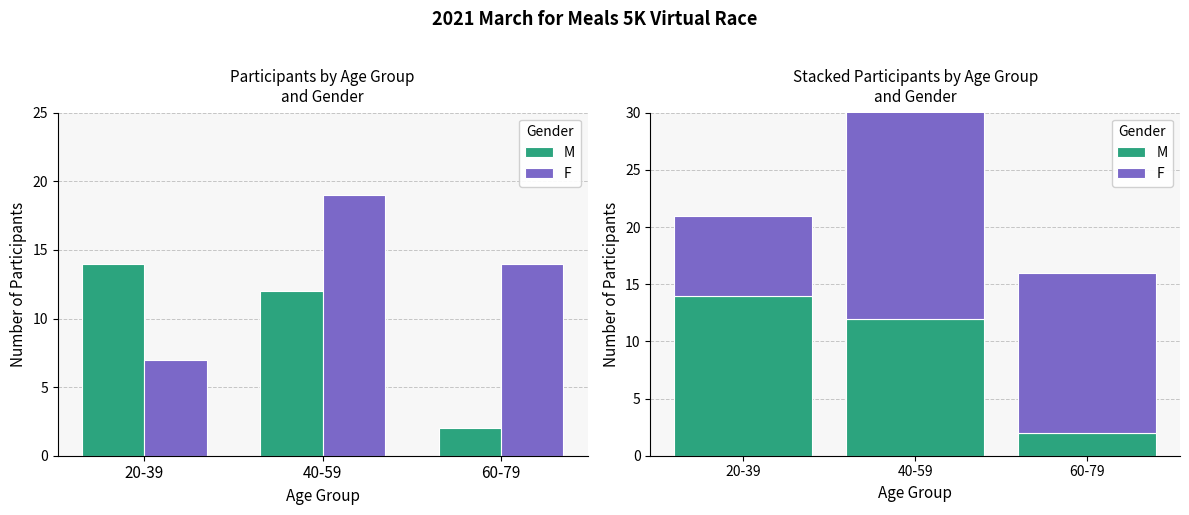

What is the difference between the second highest and minimum values in the F series?

7